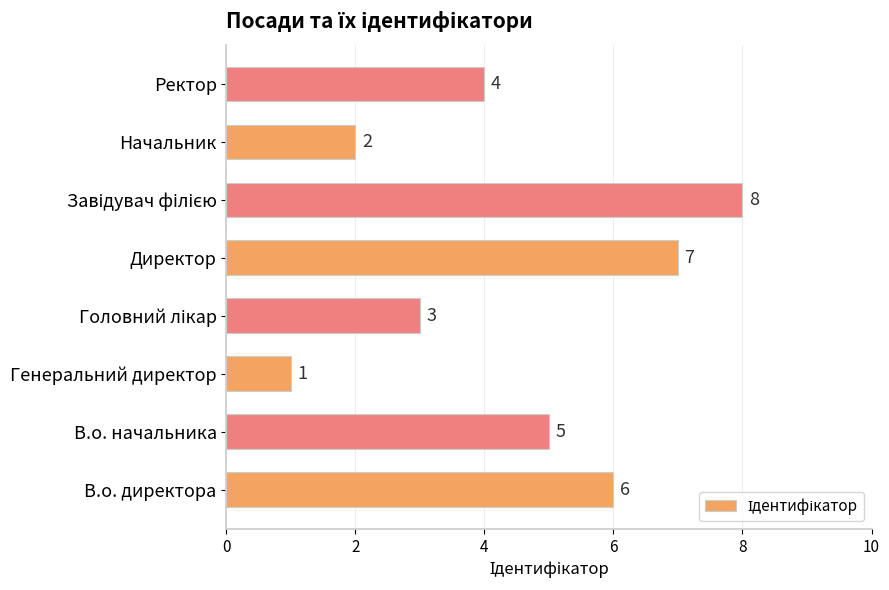

Which label corresponds to the smallest value in the chart?

Генеральний директор